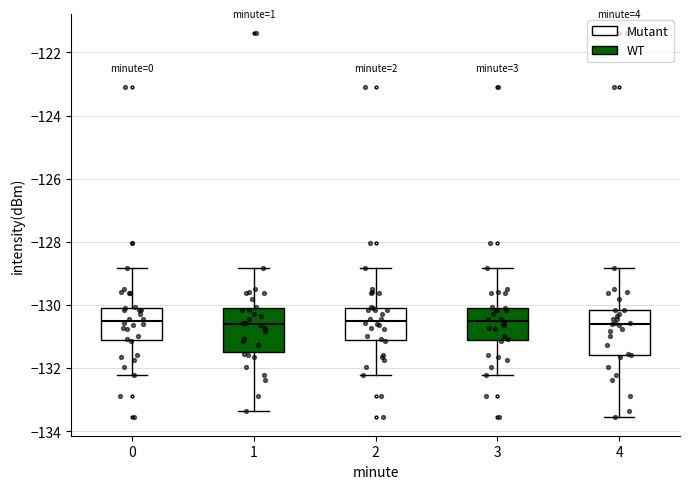

Reading left to right, read every box against the y-axis: the position of its median line, the range the box covers, and the ends of its whiskers. The values are not printed on the chart, so give them approximately, as read against the axis.

0: median -130.6, box -131.2 to -130.0, whiskers -132.2 to -128.8
1: median -130.6, box -131.4 to -130.0, whiskers -133.4 to -128.8
2: median -130.6, box -131.2 to -130.0, whiskers -132.2 to -128.8
3: median -130.6, box -131.2 to -130.0, whiskers -132.2 to -128.8
4: median -130.6, box -131.6 to -130.2, whiskers -133.6 to -128.8